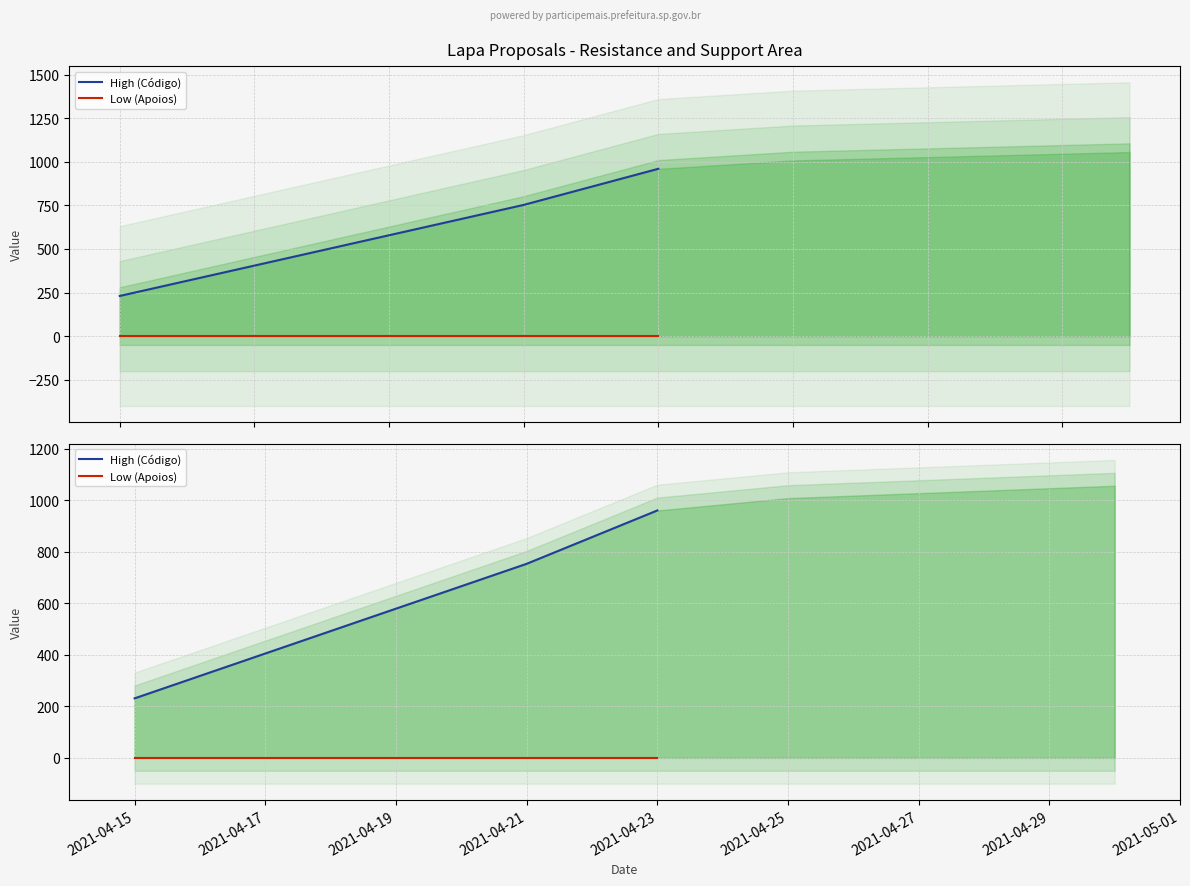

At how many categories does at least one series exceed 637?

2